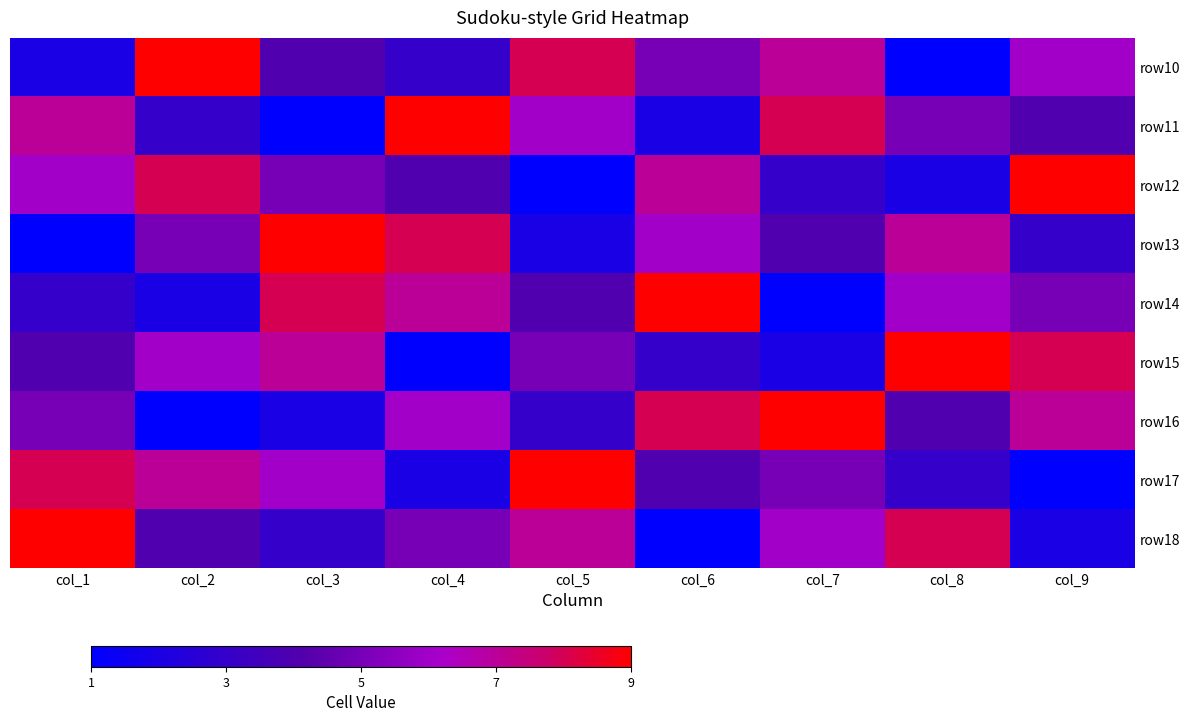

At which category does the chart reach its minimum across all series?

col_8